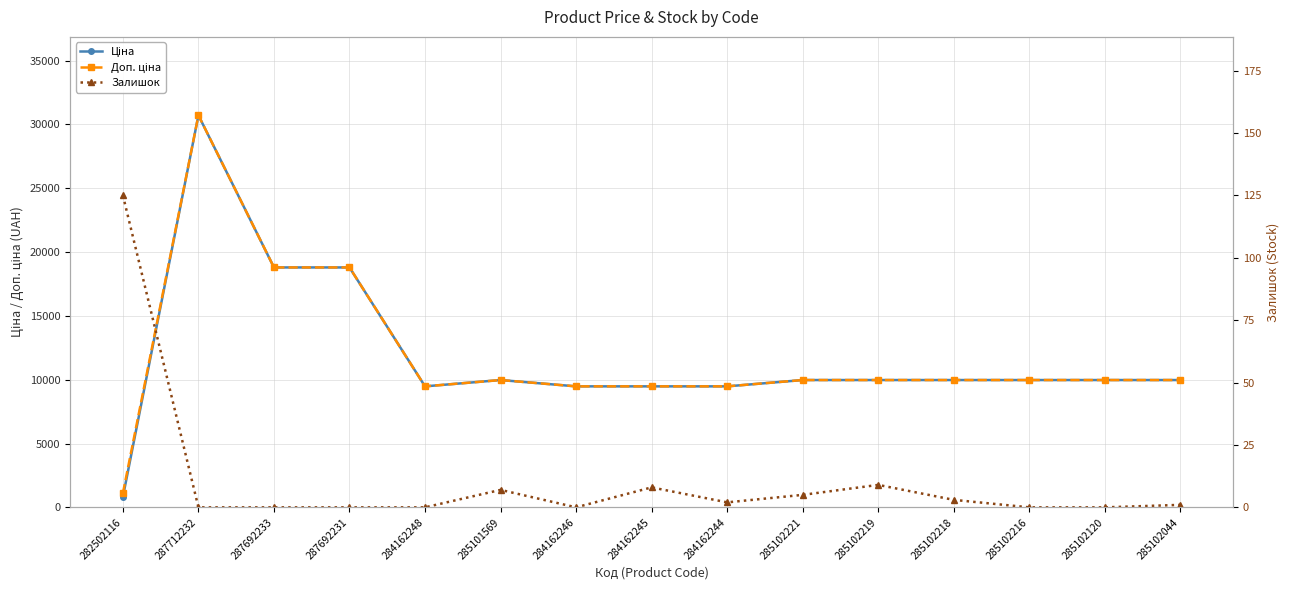

Which series has the largest total across all categories?

Доп. ціна